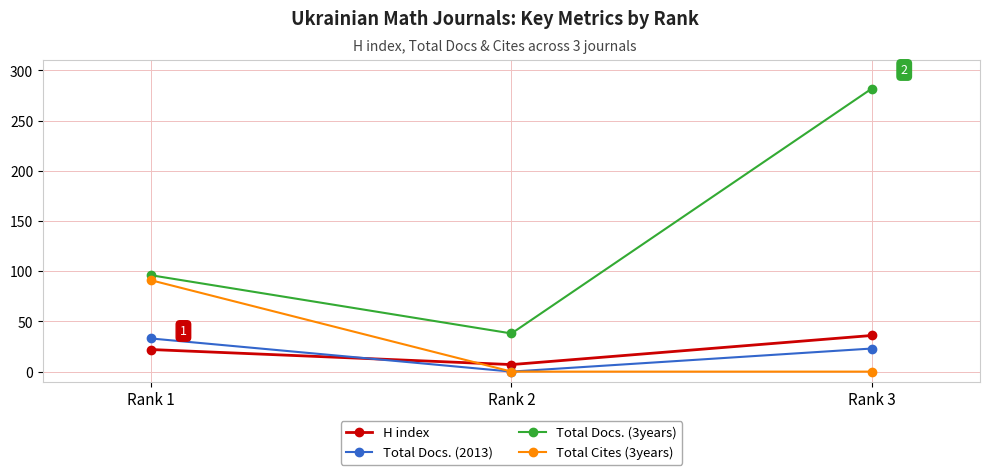

Is it true that Total Docs. (2013) equals 57 at Rank 1?

False